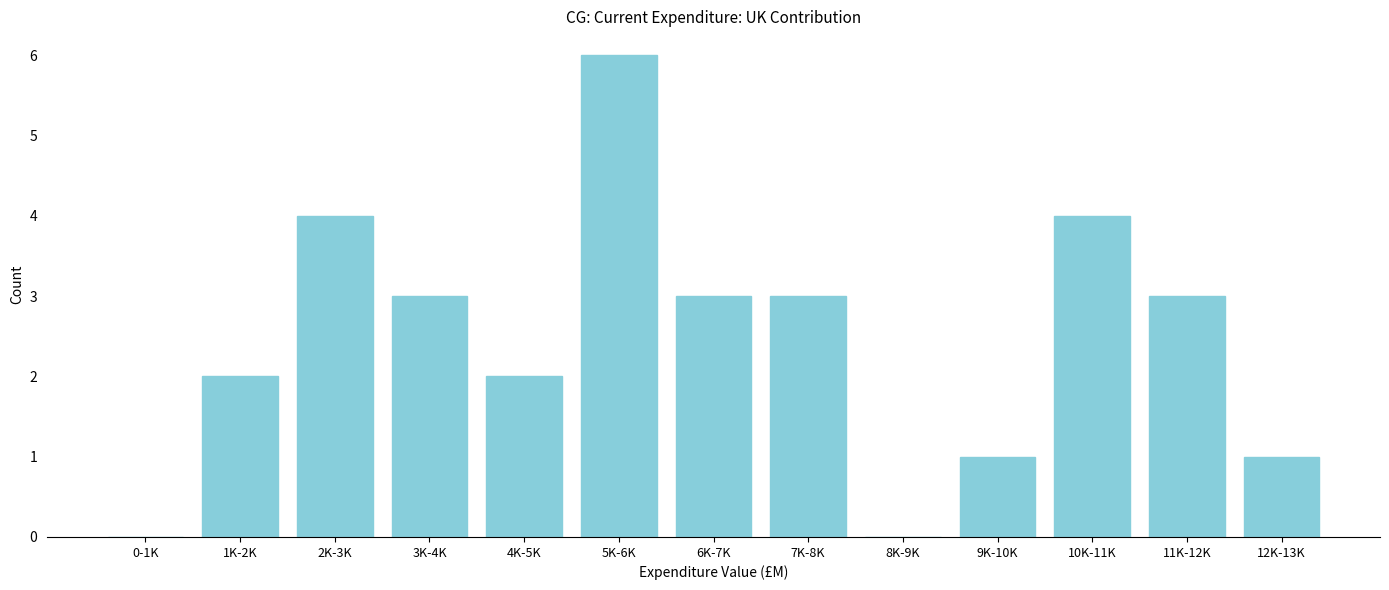

Reading left to right, list all the values displayed in this chart.

0-1K=0	1K-2K=2	2K-3K=4	3K-4K=3	4K-5K=2	5K-6K=6	6K-7K=3	7K-8K=3	8K-9K=0	9K-10K=1	10K-11K=4	11K-12K=3	12K-13K=1